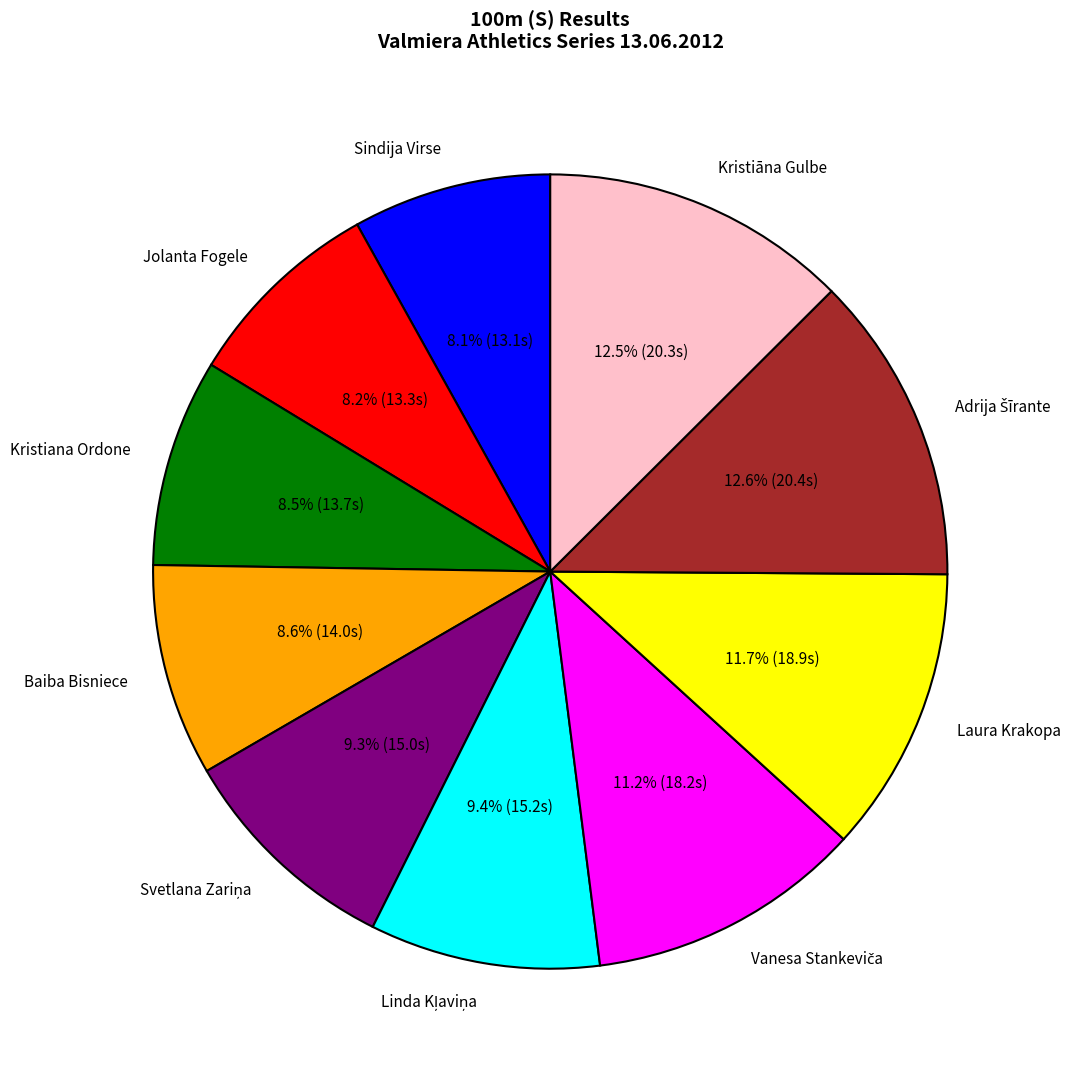

Is there a majority slice in this chart?

No